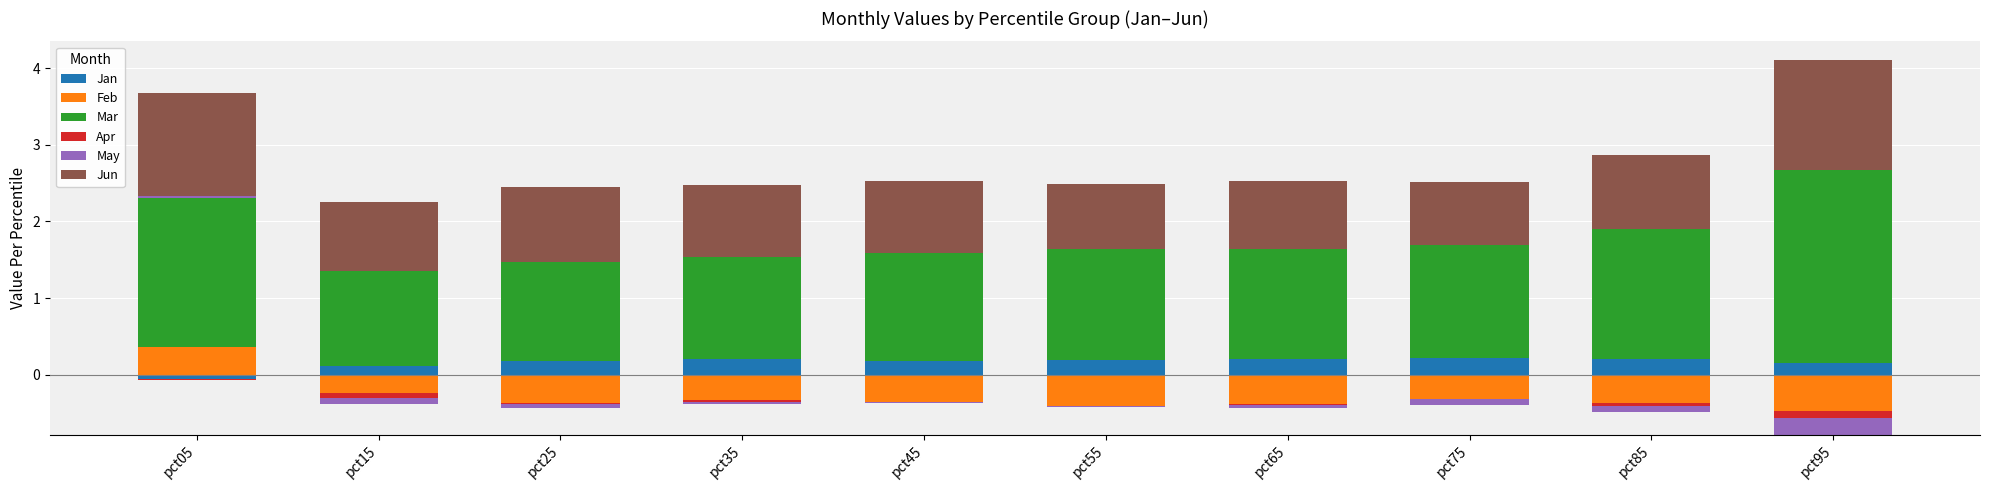

What are all the series names shown in the legend?

Jan, Feb, Mar, Apr, May, Jun